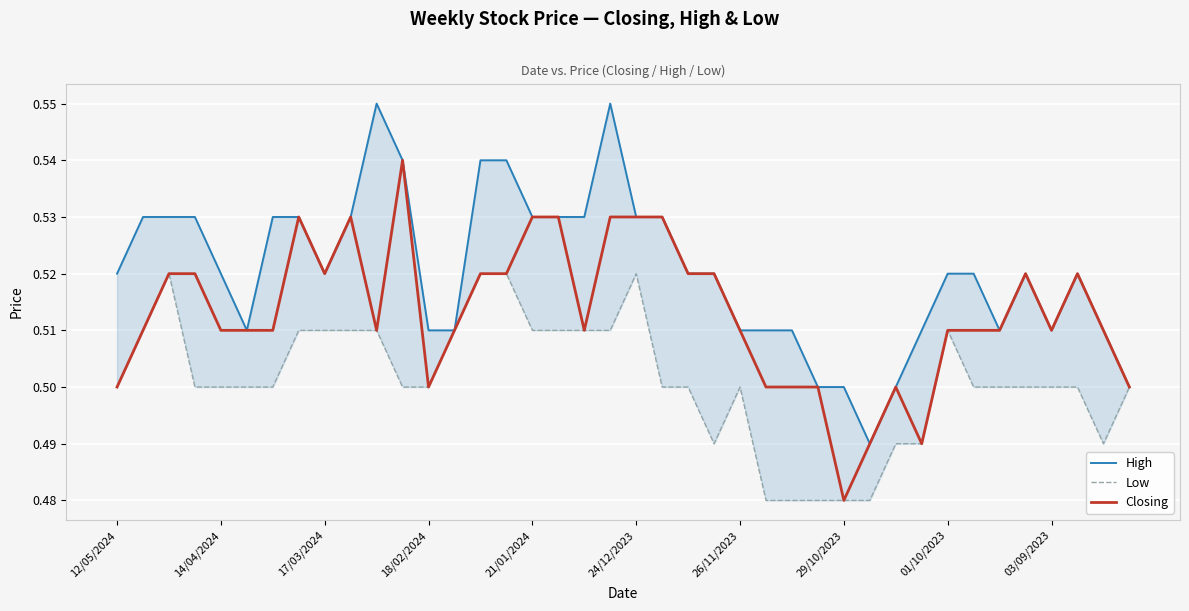

Where is High nearest to the value 0?

29